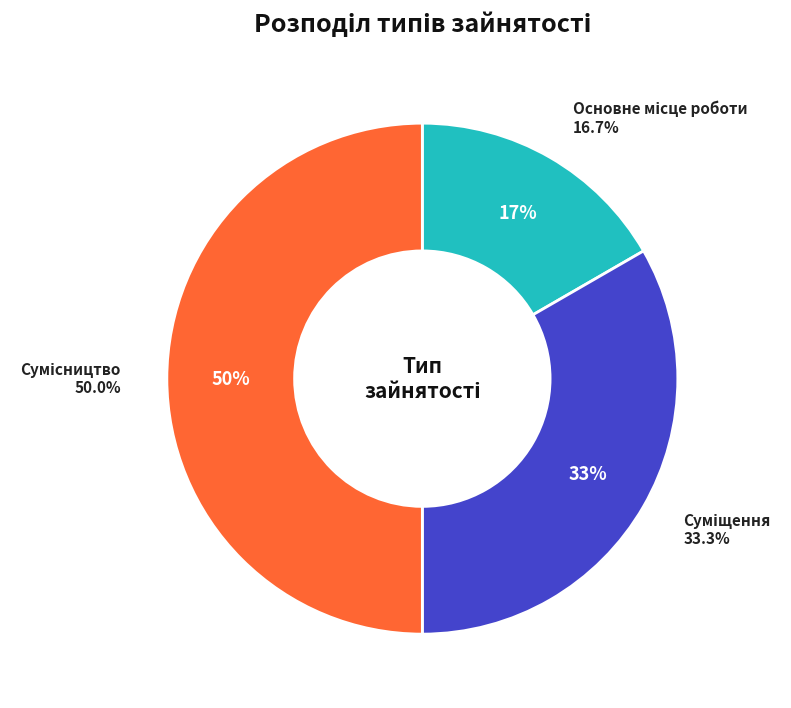

Which category has the smallest portion of the pie?

Основне місце роботи